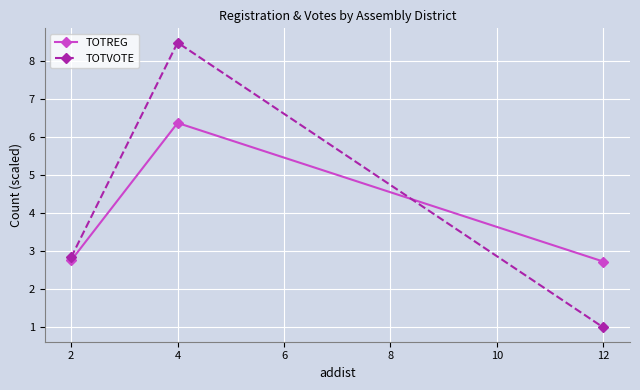

True or false: TOTREG has a value of 0.6 at 4.

False